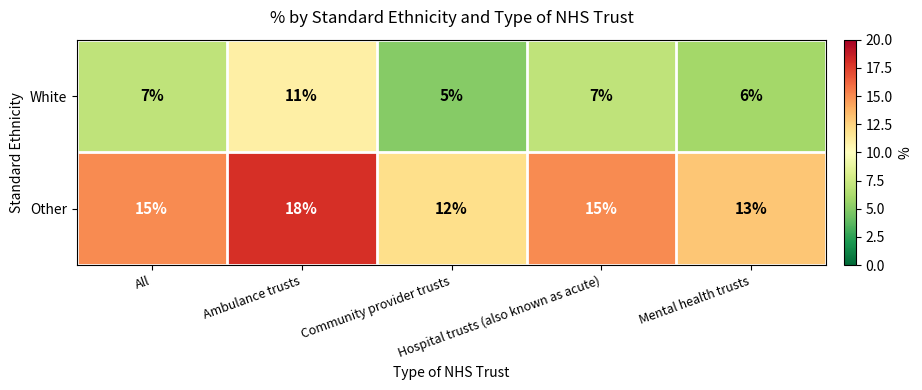

Count the number of categories in the chart.

5